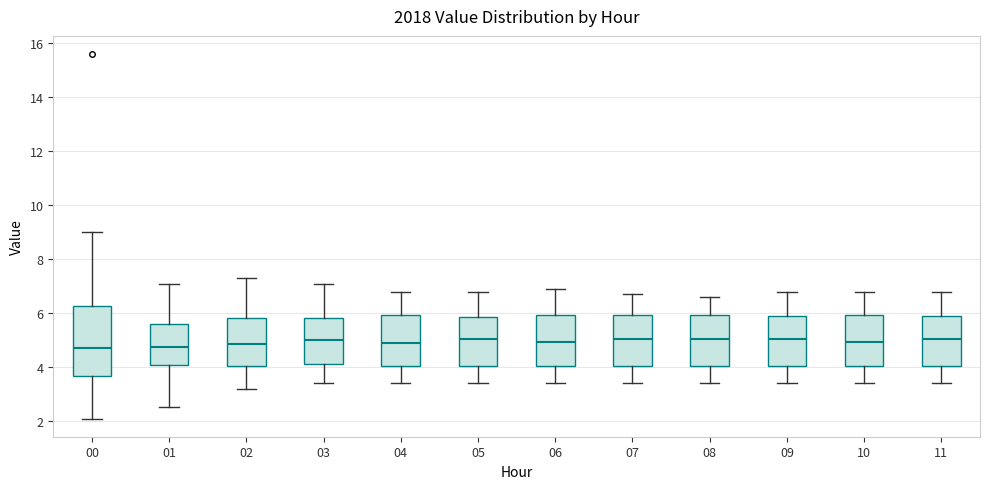

Reading left to right, transcribe this box plot: for each box, give where its median line is, the range the box spans, and where its two whiskers end, as read against the y-axis. The values are not printed on the chart, so give them approximately, as read against the axis.

00: median 4.8, box 3.6 to 6.2, whiskers 2.2 to 9.0
01: median 4.8, box 4.0 to 5.6, whiskers 2.6 to 7.0
02: median 4.8, box 4.0 to 5.8, whiskers 3.2 to 7.4
03: median 5.0, box 4.2 to 5.8, whiskers 3.4 to 7.2
04: median 5.0, box 4.0 to 6.0, whiskers 3.4 to 6.8
05: median 5.0, box 4.0 to 5.8, whiskers 3.4 to 6.8
06: median 5.0, box 4.0 to 6.0, whiskers 3.4 to 7.0
07: median 5.0, box 4.0 to 6.0, whiskers 3.4 to 6.8
08: median 5.0, box 4.0 to 6.0, whiskers 3.4 to 6.6
09: median 5.0, box 4.0 to 6.0, whiskers 3.4 to 6.8
10: median 5.0, box 4.0 to 6.0, whiskers 3.4 to 6.8
11: median 5.0, box 4.0 to 6.0, whiskers 3.4 to 6.8